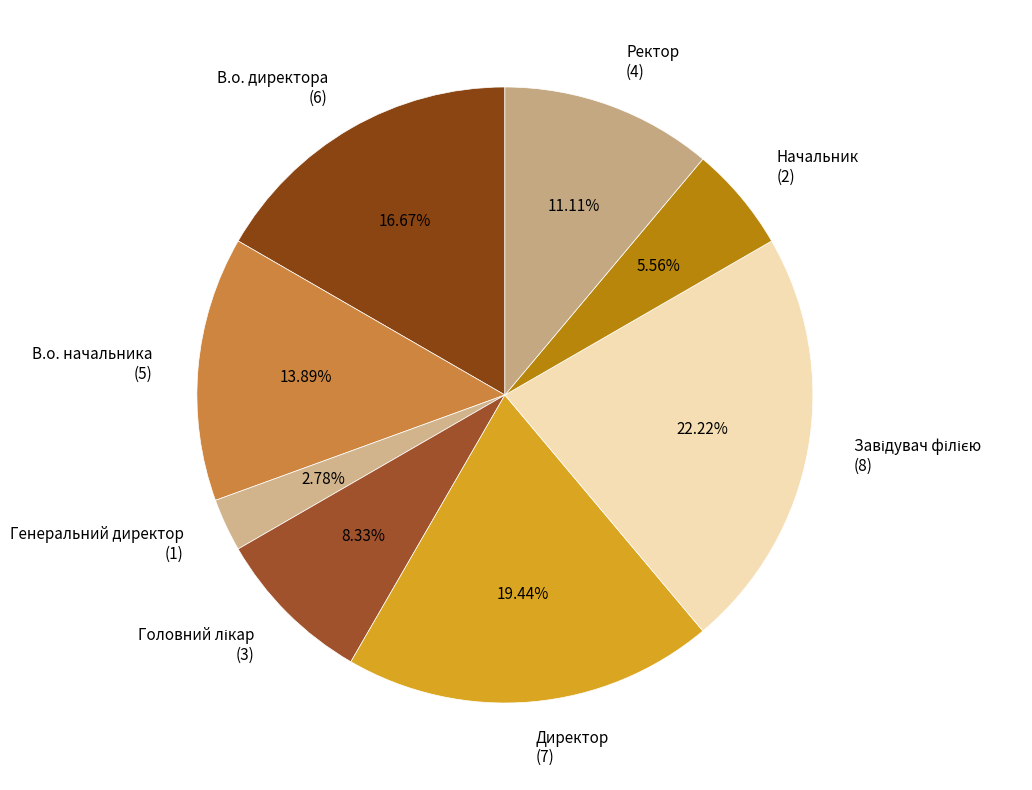

Does any single category account for the majority?

No